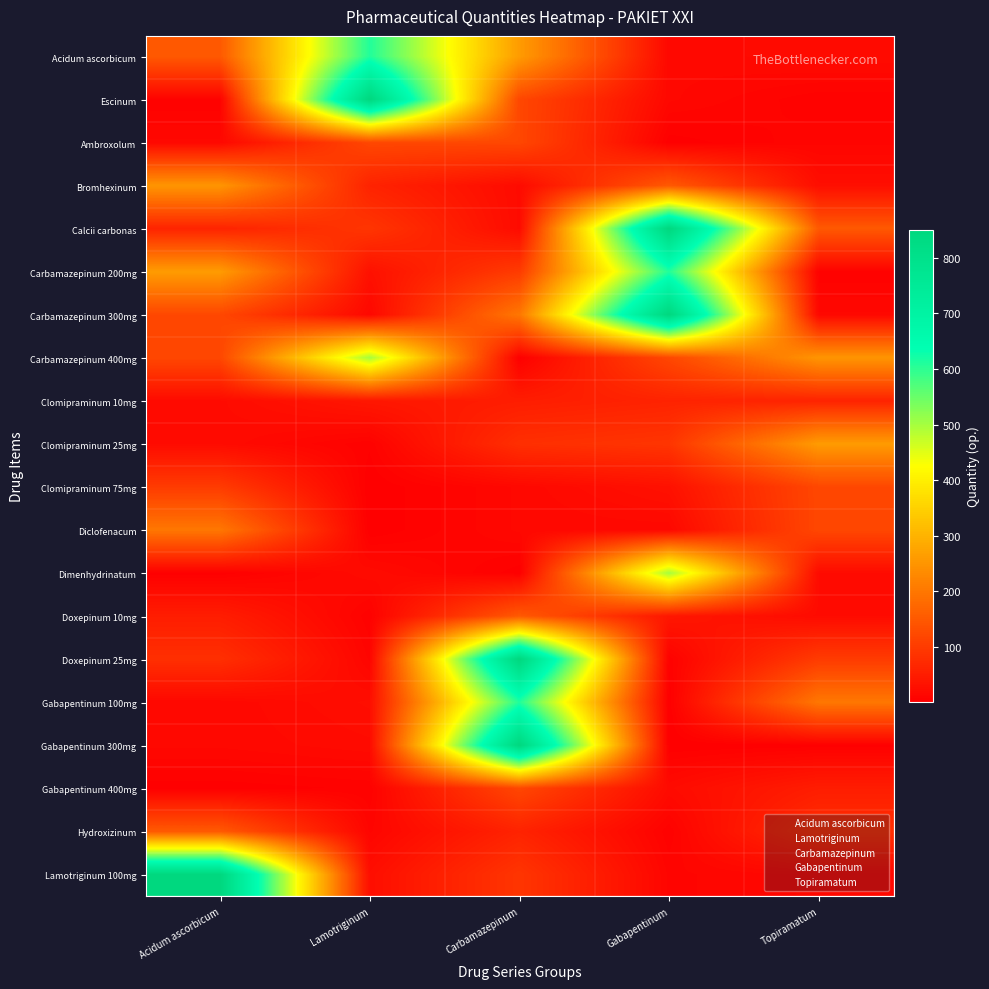

What is the maximum value shown in the chart?

850